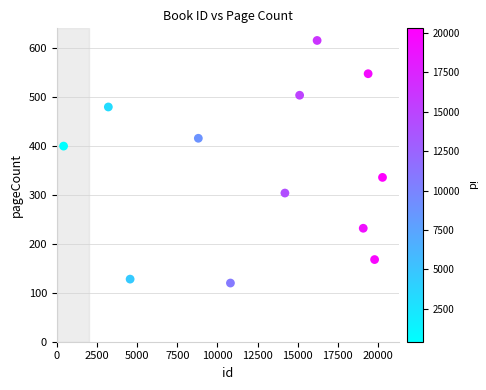

What is the average X value?

12657